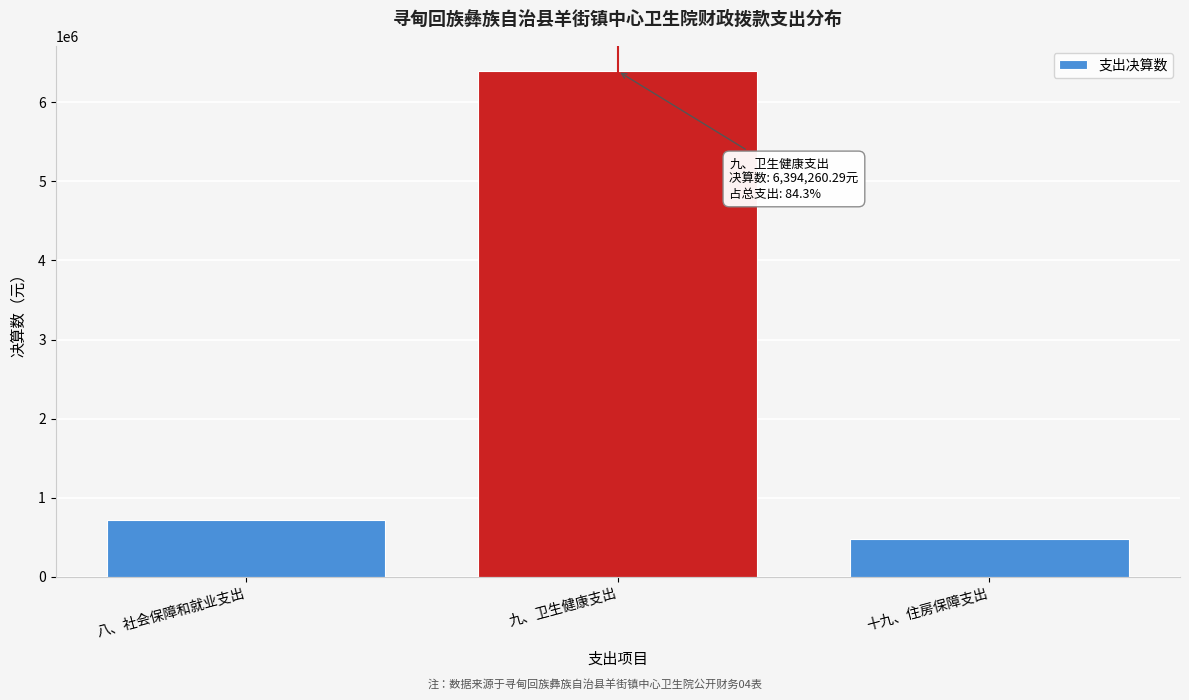

Reading left to right, transcribe all the data shown in this chart.

717740.6	6394260.3	473052.0